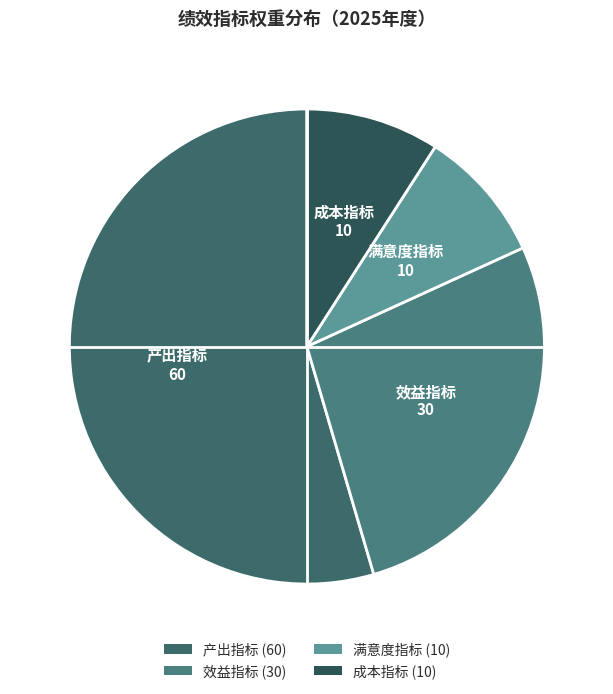

Approximately how many times larger is the value at 产出指标 compared to 成本指标?

6.0